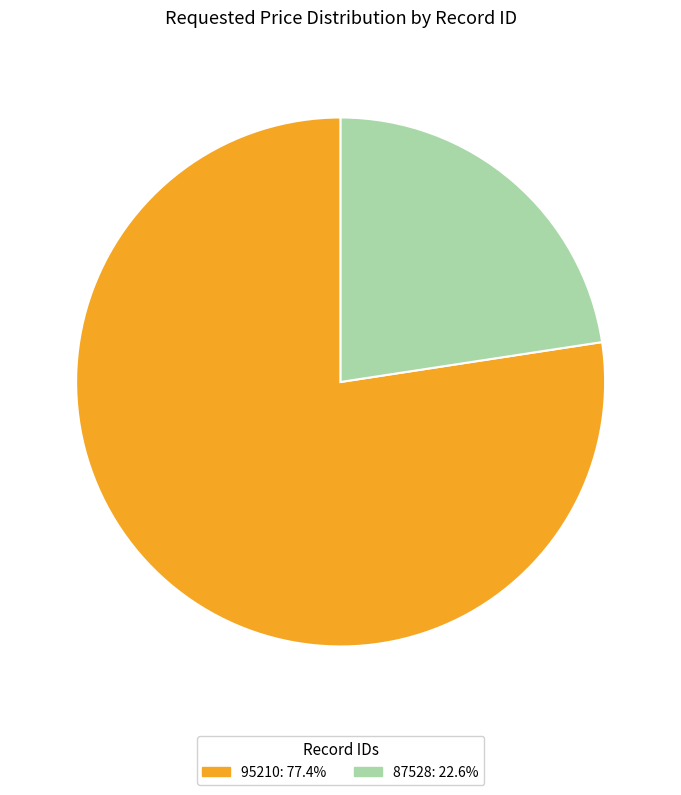

Approximately how many times larger is the value at 87528: 22.6% compared to 95210: 77.4%?

0.3